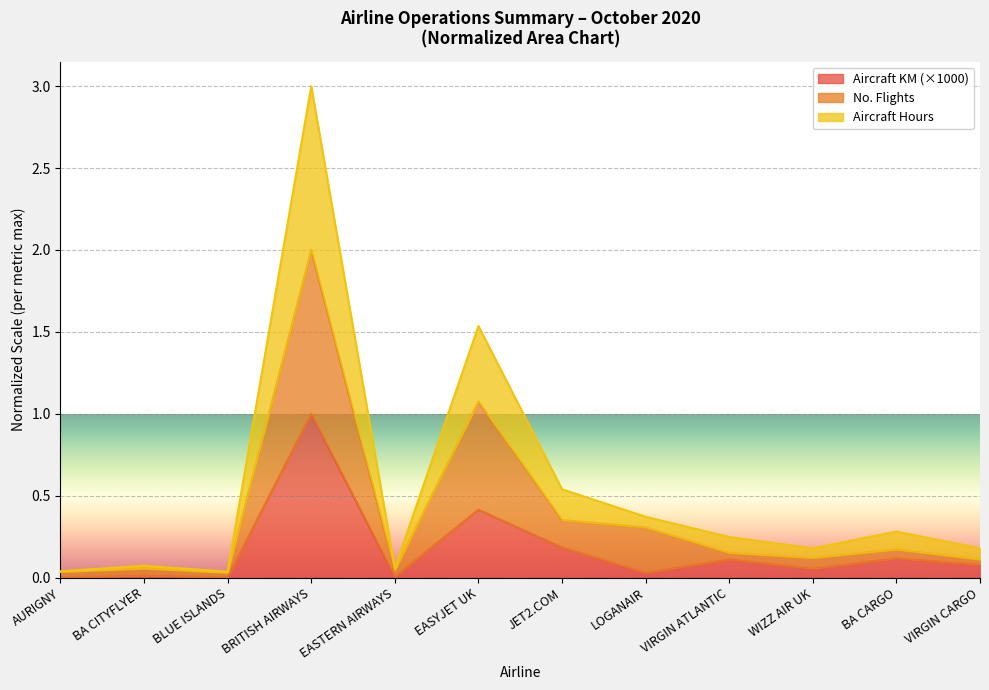

Reading left to right, extract all data points from this chart.

aircraft_km_x1000: 0.0	0.0	0.0	1.0	0.0	0.4	0.2	0.0	0.1	0.1	0.1	0.1
no_flights: 0.0	0.1	0.0	2.0	0.0	1.1	0.4	0.3	0.2	0.1	0.2	0.1
aircraft_hours: 0.0	0.1	0.0	3.0	0.1	1.5	0.5	0.4	0.2	0.2	0.3	0.2